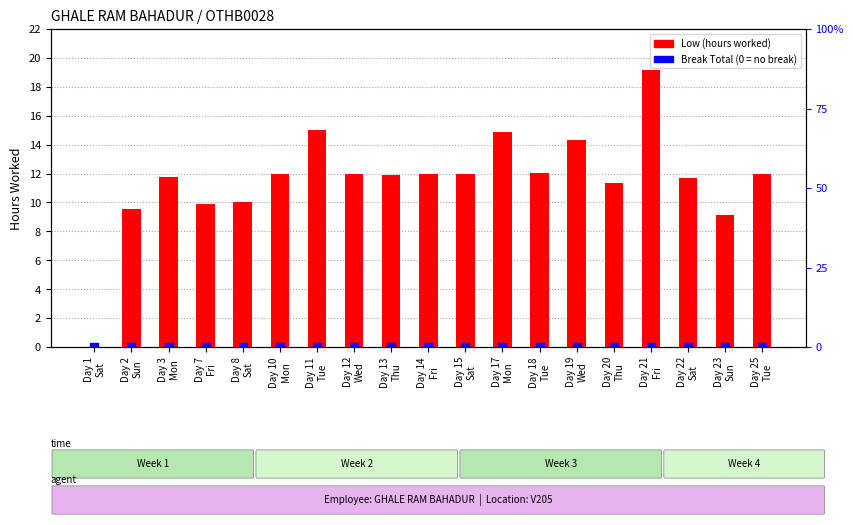

Is the value of Low (hours worked) at Day 15
Sat greater than the value of Break Total at Day 10
Mon?

Yes